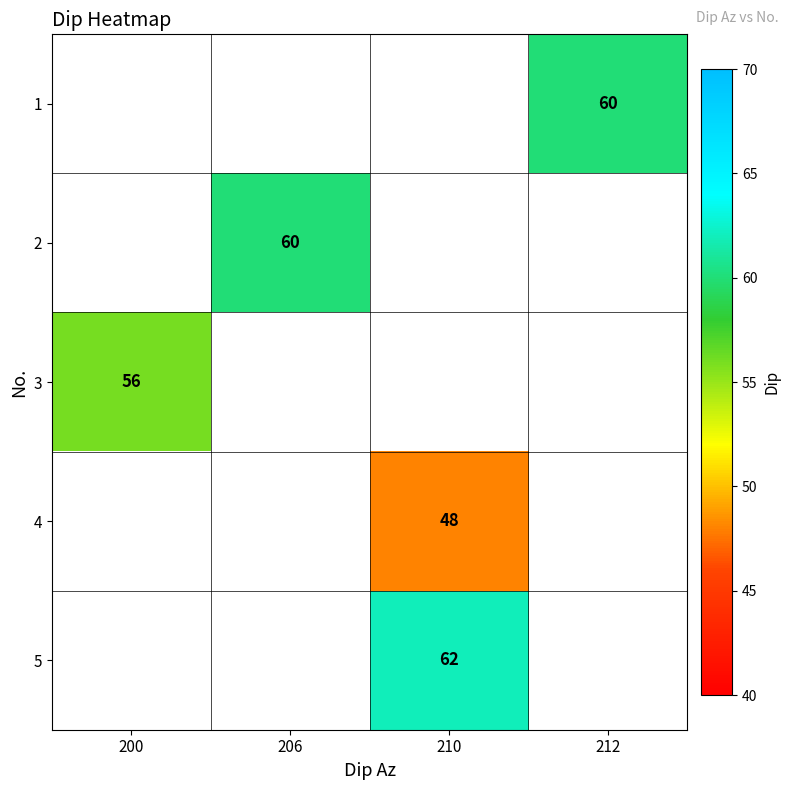

How many distinct data groups are displayed?

5